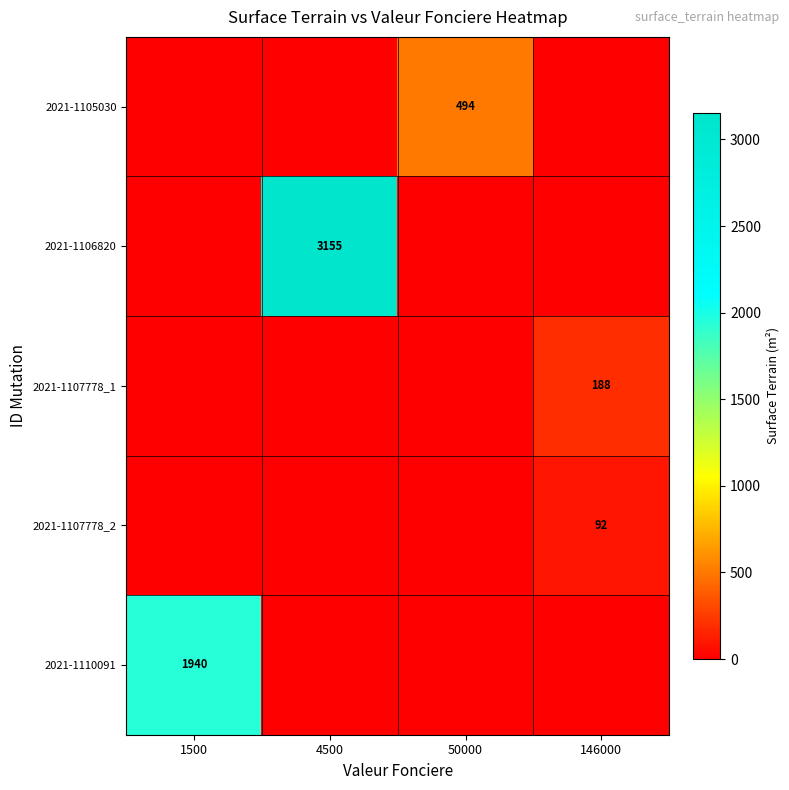

True or false: 2021-1105030 has a value of 494 at 50000.

True